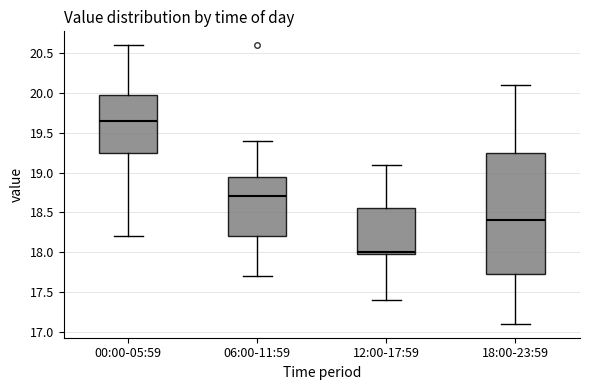

Where does the median line of the box for 00:00-05:59 sit on the y-axis? The values are not printed on the chart, so give them approximately, as read against the axis.

19.65